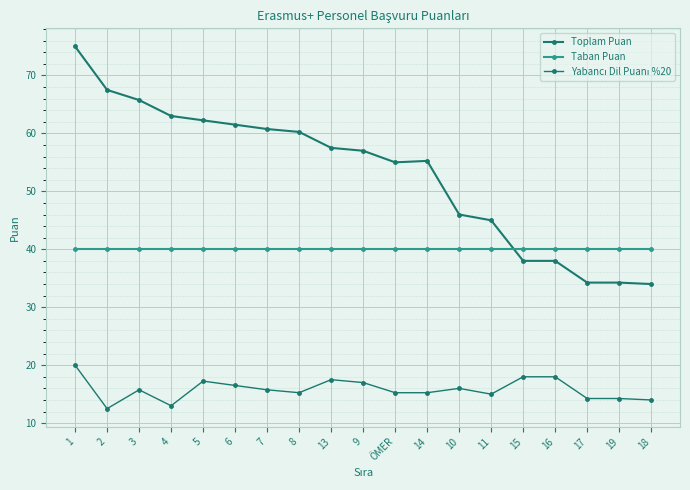

What is the greatest value displayed?

75.0